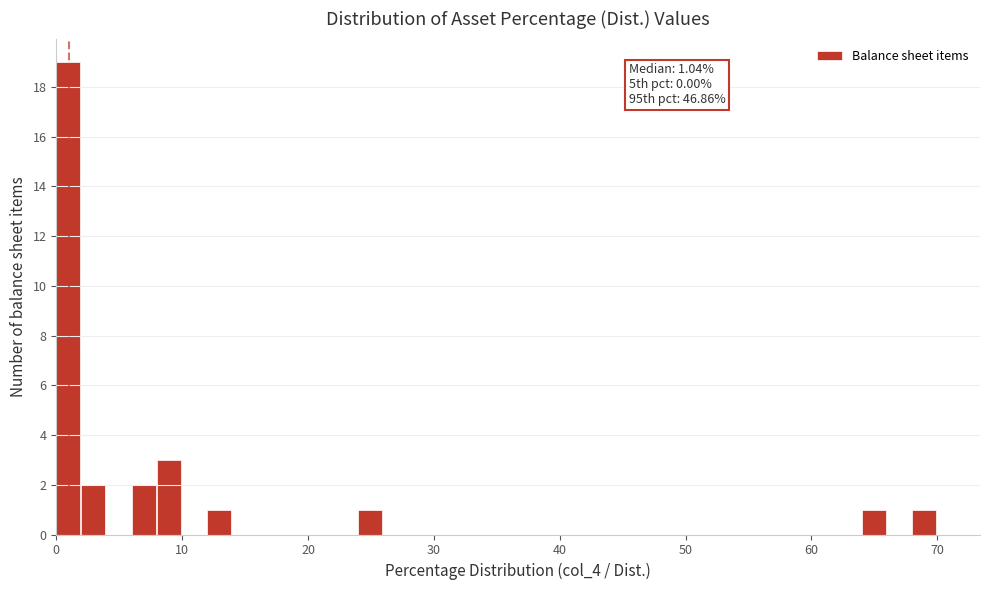

Around what value on the x-axis is the tallest bar? Give the approximate position of its centre, as read against the axis.

1